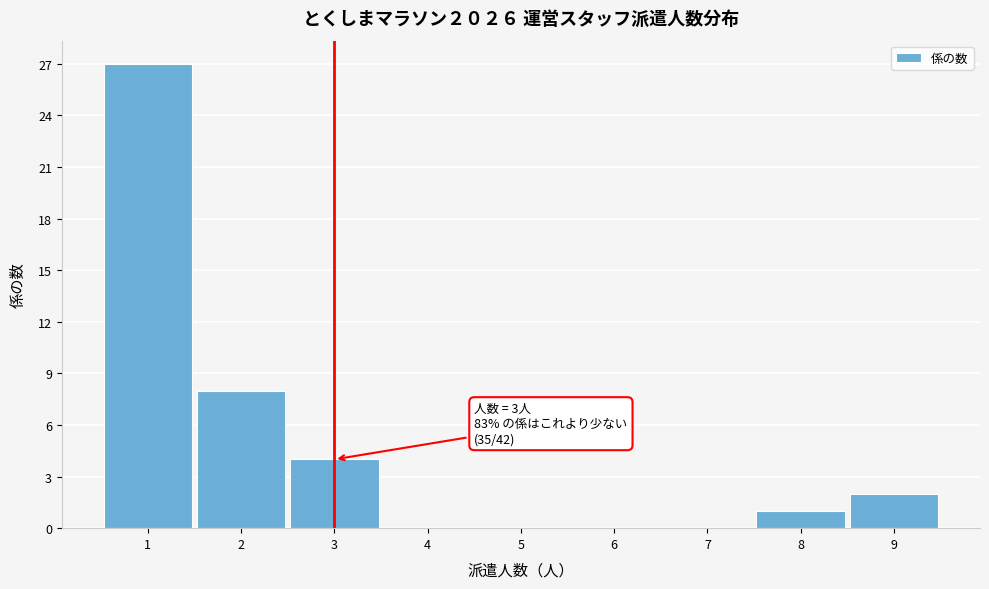

Over which range of the x-axis is the bar tallest?

0.5 to 1.5